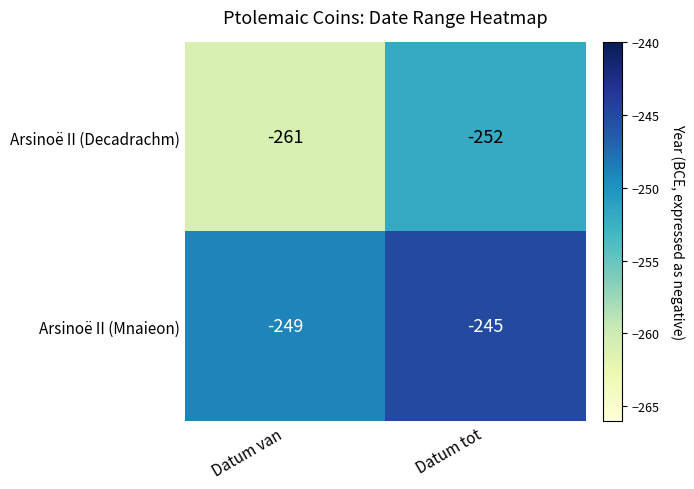

Is it true that Arsinoë II (Decadrachm) equals -252 at Datum tot?

True